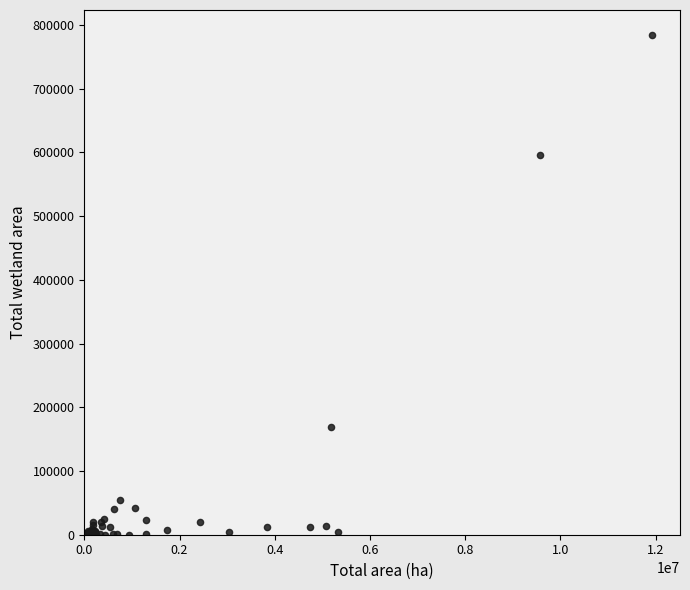

What Y value in the scatter plot is closest to 392268?

596528